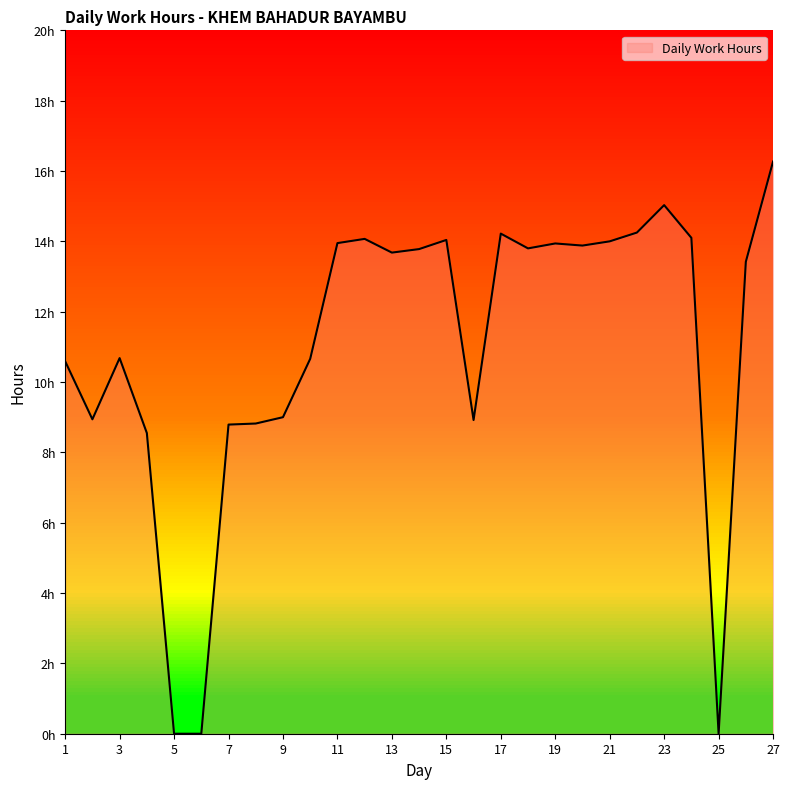

Where is the data nearest to the value 8?

4